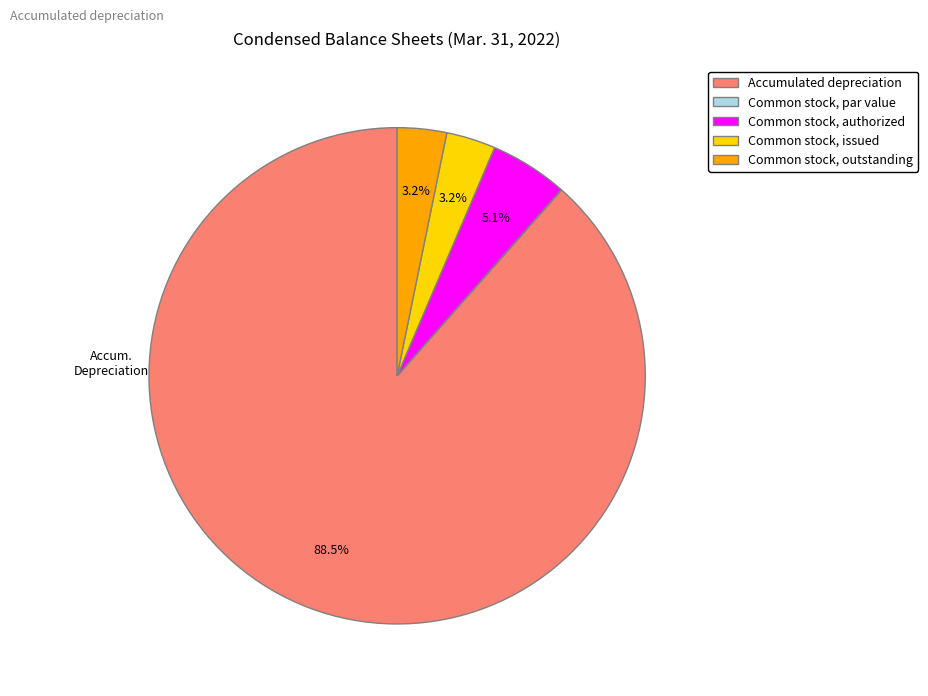

Which slice represents more than half of the pie?

Accumulated depreciation